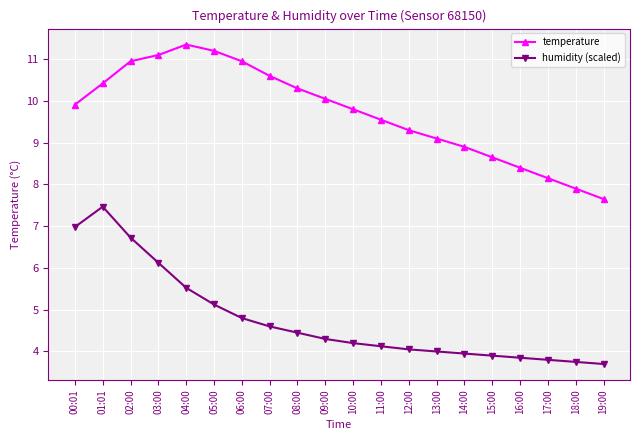

Is the value of temperature at 18:00 greater than the value of humidity (scaled) at 13:00?

Yes